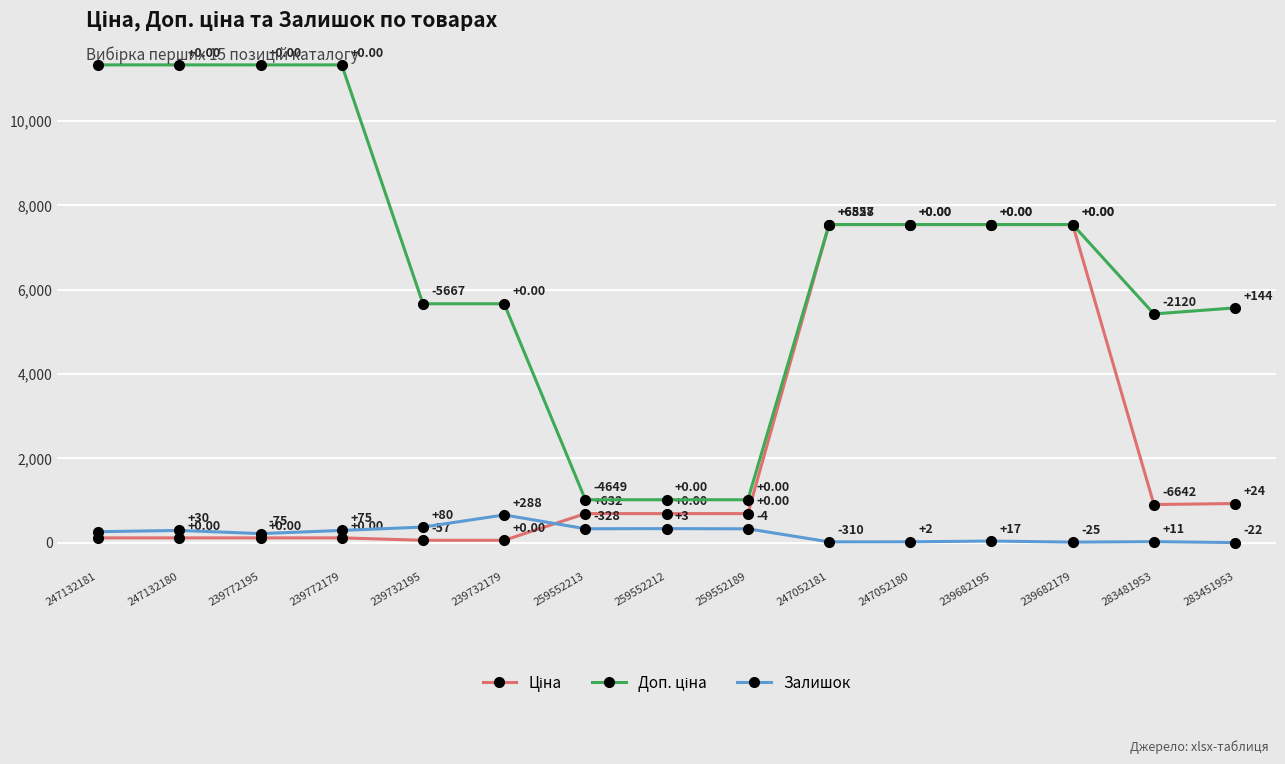

Where is the first local minimum for Залишок?

239772195